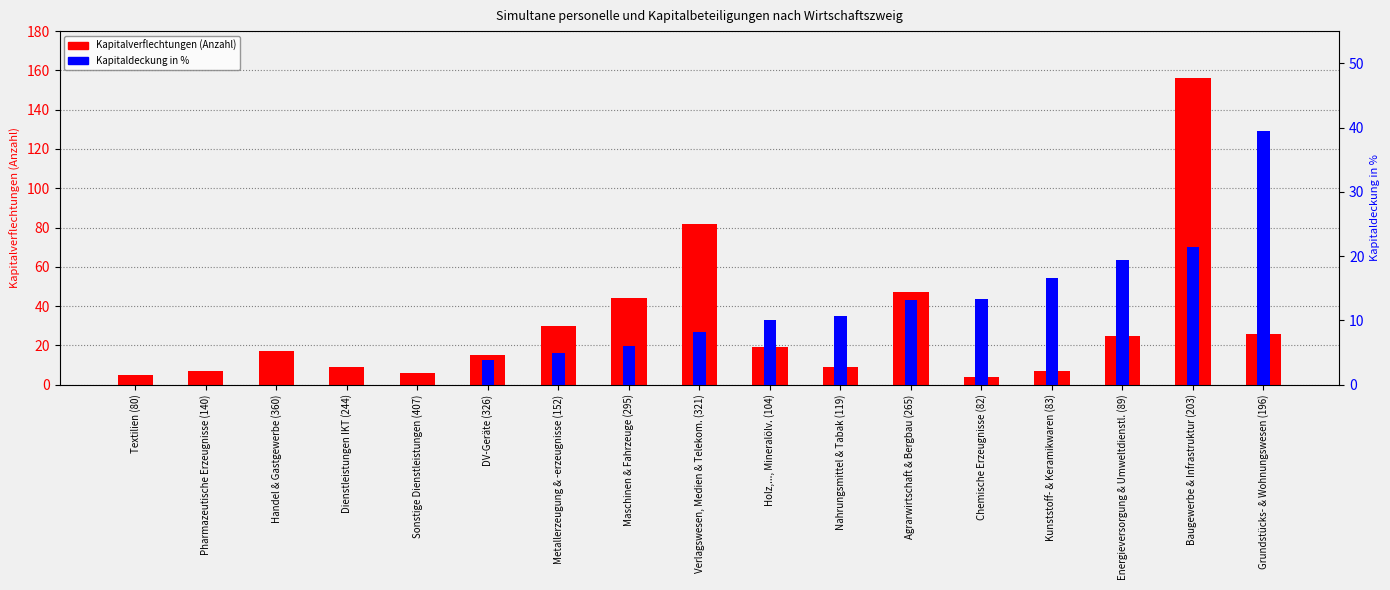

What is the label of the 1st bar from the right?

Grundstücks- & Wohnungswesen (196)